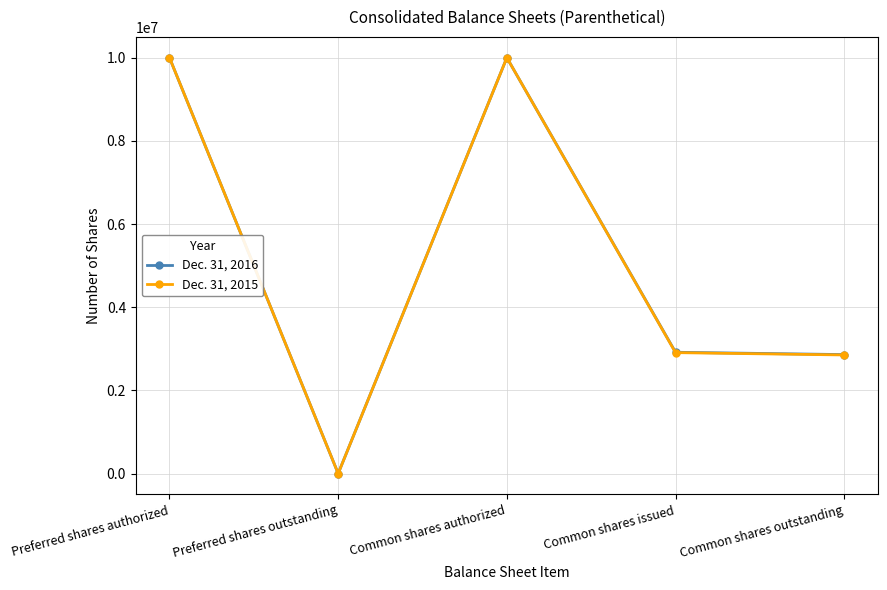

True or false: Dec. 31, 2015 has a value of 0 at Preferred shares outstanding.

True